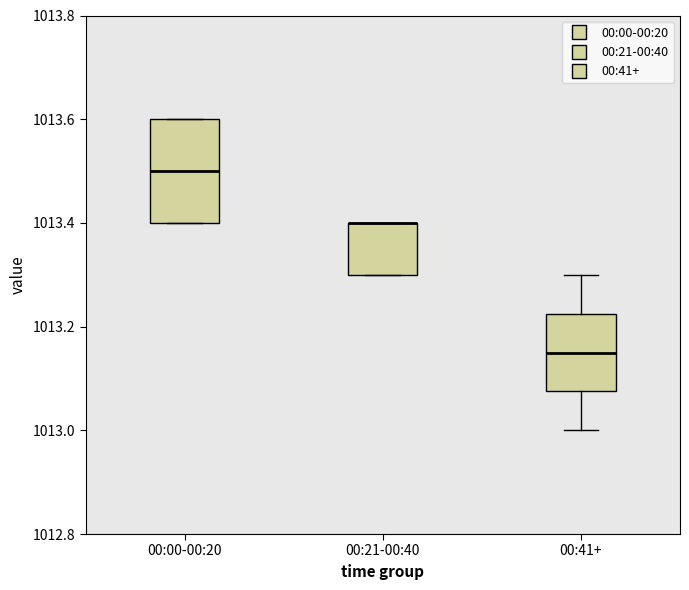

Which box is the tallest, from its lower edge to its upper edge?

00:00-00:20